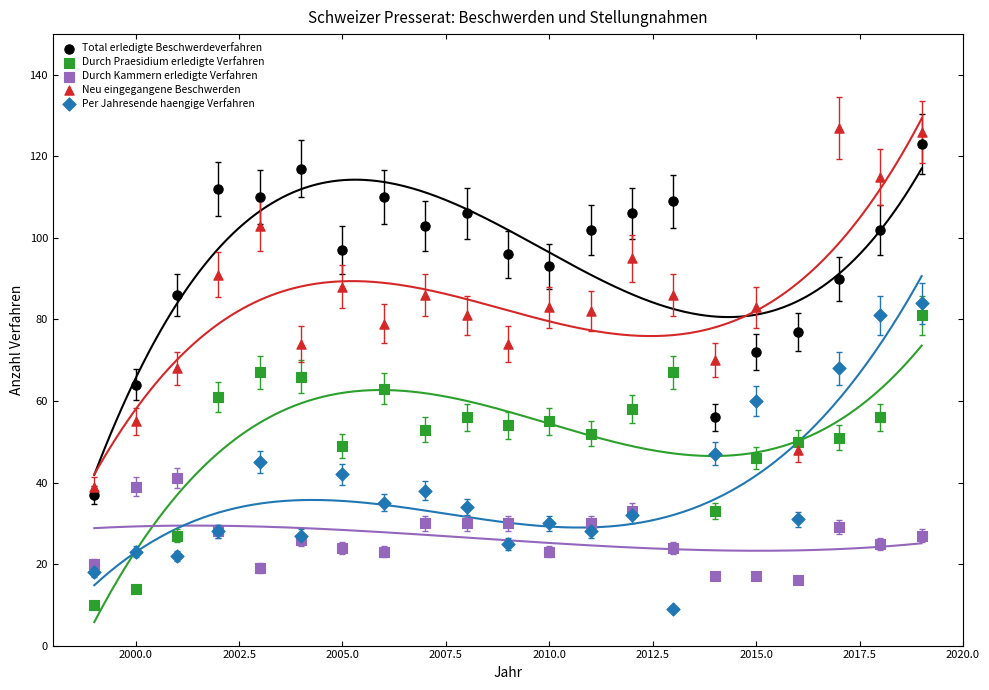

What is the X range (max minus min) for the scatter plot?

20